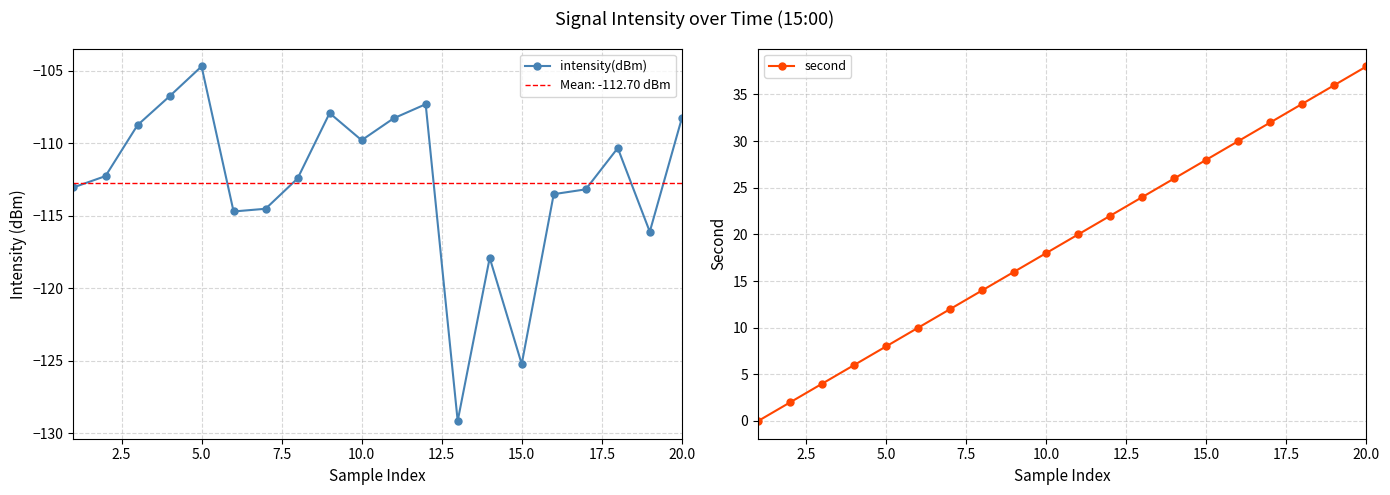

Which category has the highest value in the intensity(dBm) series?

5.0